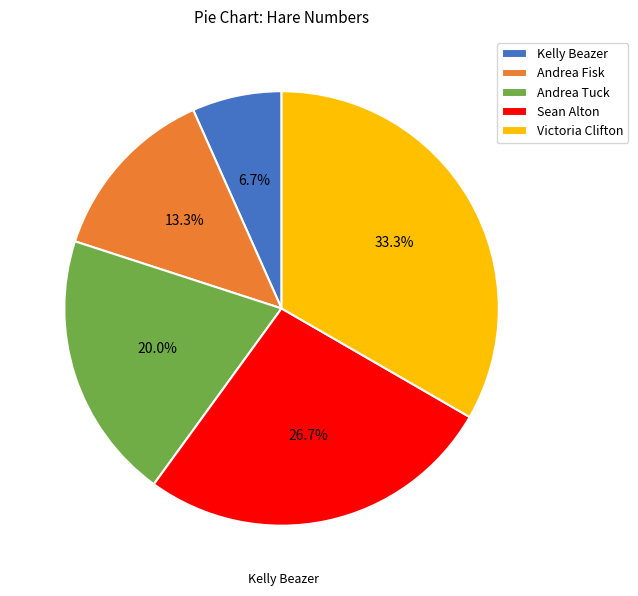

Approximately how many times larger is the value at Sean Alton compared to Andrea Fisk?

2.0